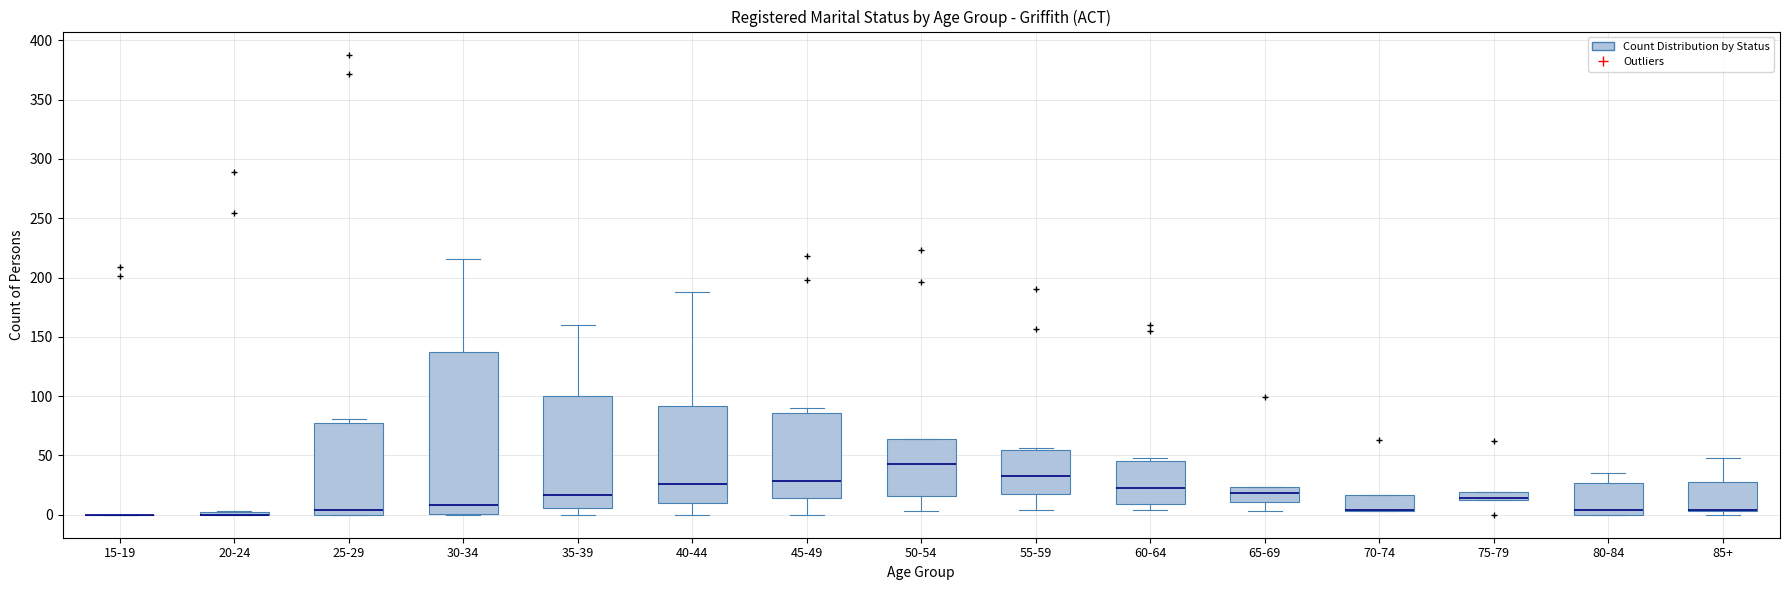

Comparing the boxes themselves (not the whiskers), which one is the tallest?

30-34